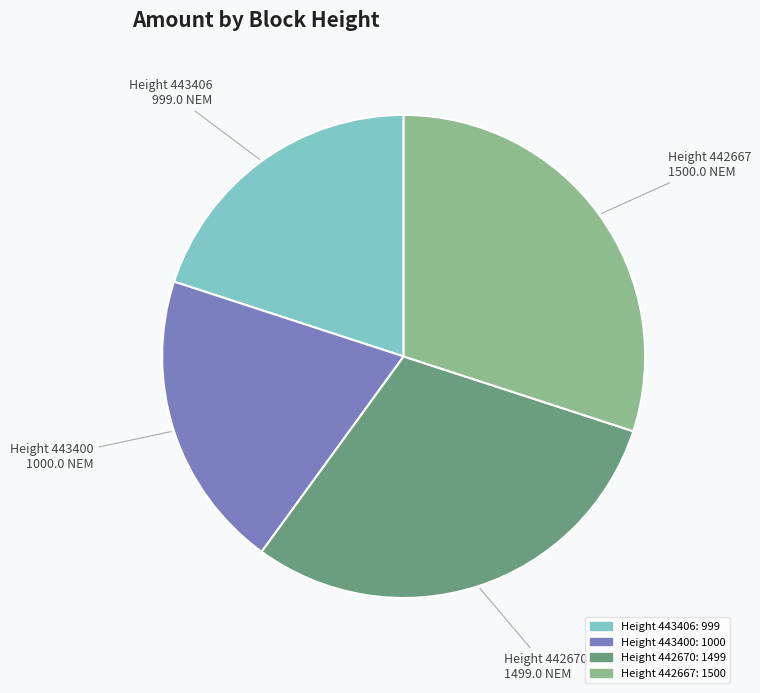

Does any single category account for the majority?

No